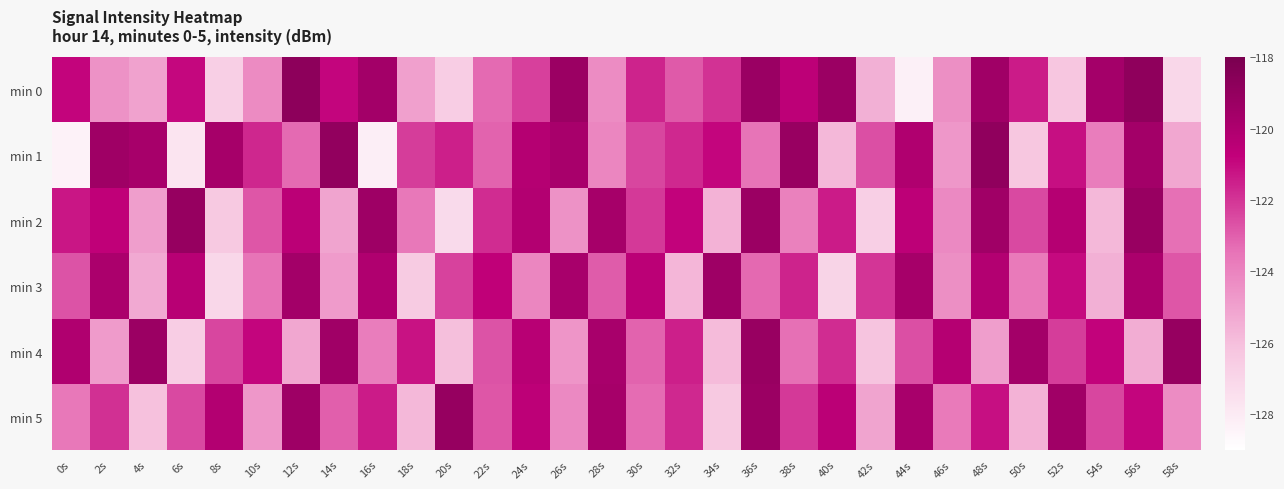

What is the total value across all series at 14s?

-732.2